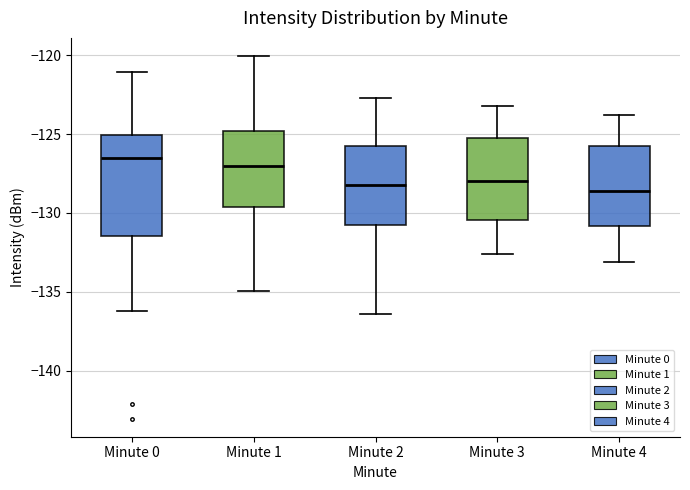

Reading left to right, read every box against the y-axis: the position of its median line, the range the box covers, and the ends of its whiskers. The values are not printed on the chart, so give them approximately, as read against the axis.

Minute 0: median -126.5, box -131.5 to -125.0, whiskers -136.0 to -121.0
Minute 1: median -127.0, box -129.5 to -125.0, whiskers -135.0 to -120.0
Minute 2: median -128.0, box -130.5 to -125.5, whiskers -136.5 to -122.5
Minute 3: median -128.0, box -130.5 to -125.0, whiskers -132.5 to -123.0
Minute 4: median -128.5, box -131.0 to -125.5, whiskers -133.0 to -124.0